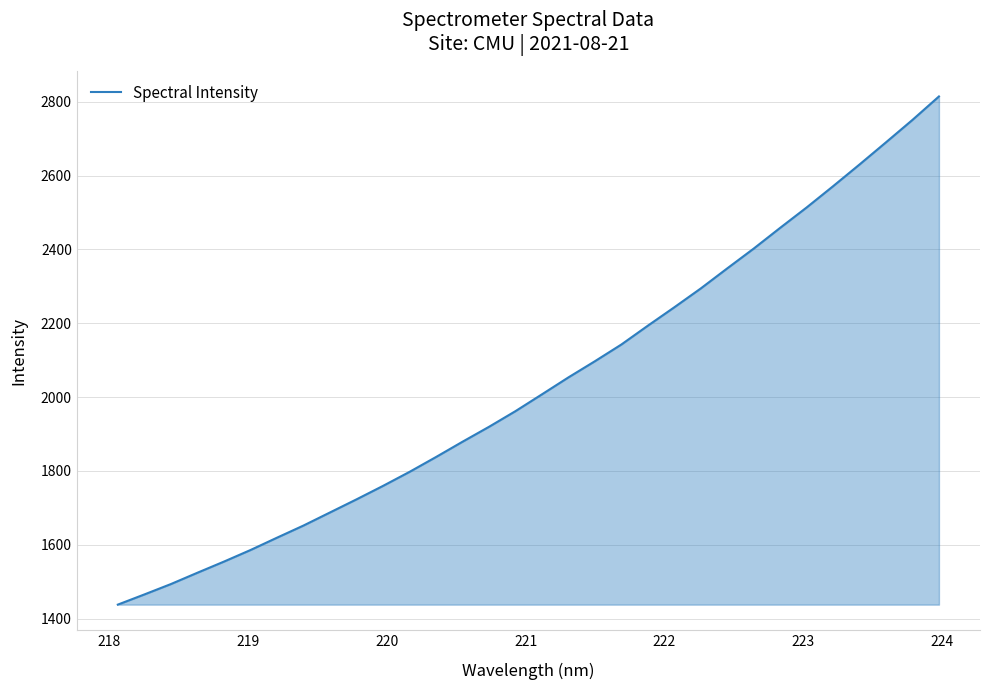

What is the maximum value shown in the chart?

2814.3